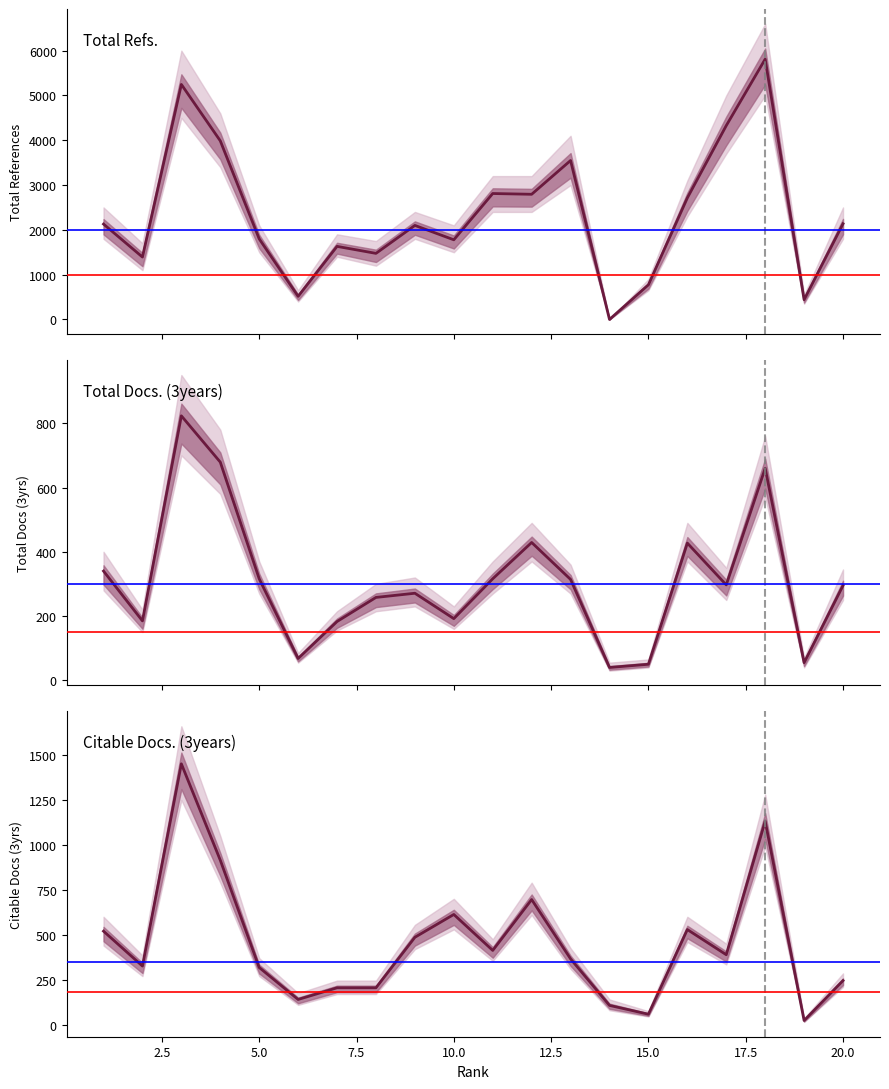

What is the maximum value shown in the chart?

5811